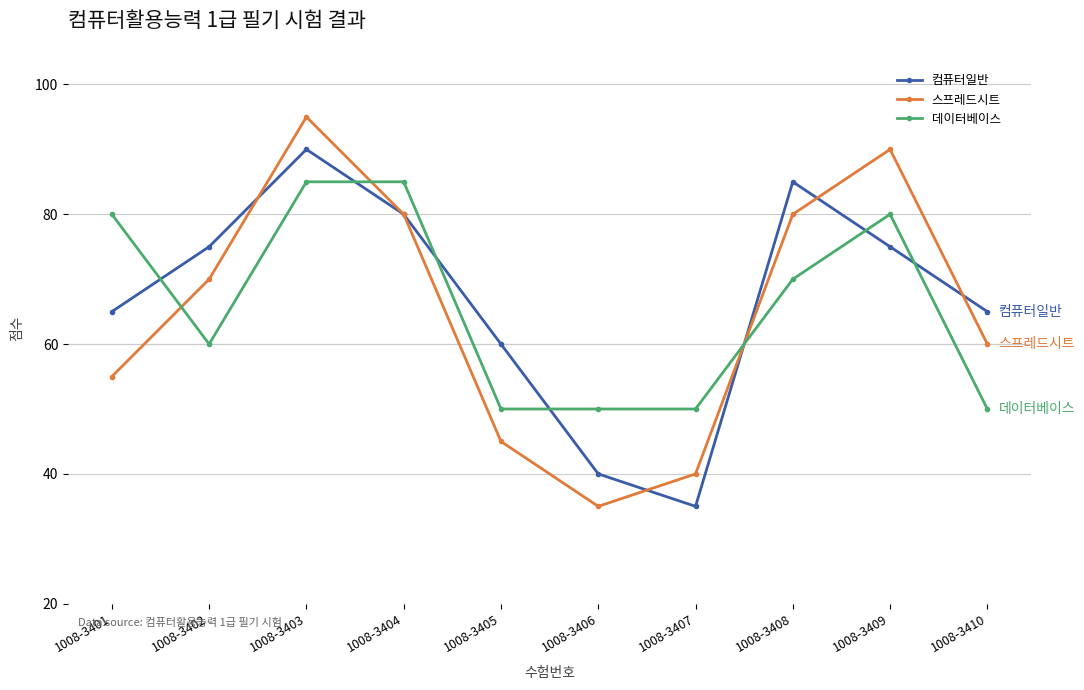

What is the difference between the 컴퓨터일반 values at 1008-3404 and 1008-3405?

20